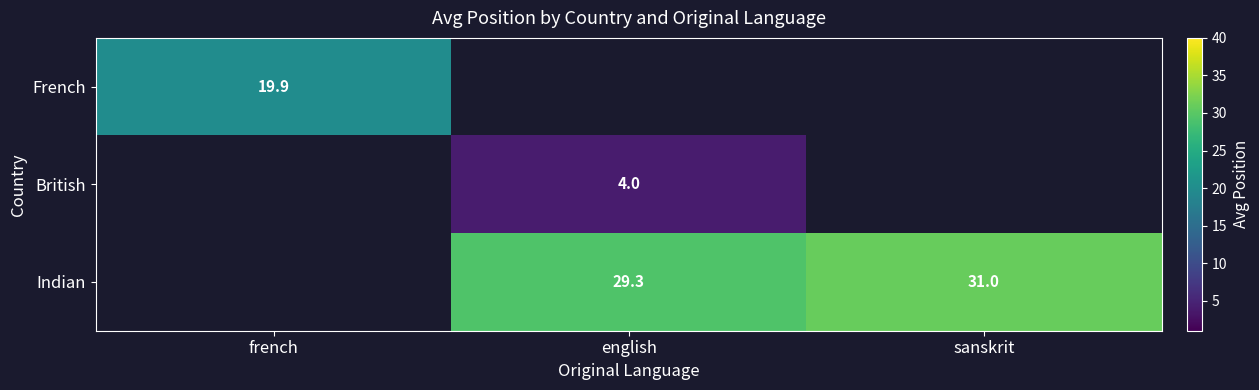

Which category has the lowest value across all series?

english